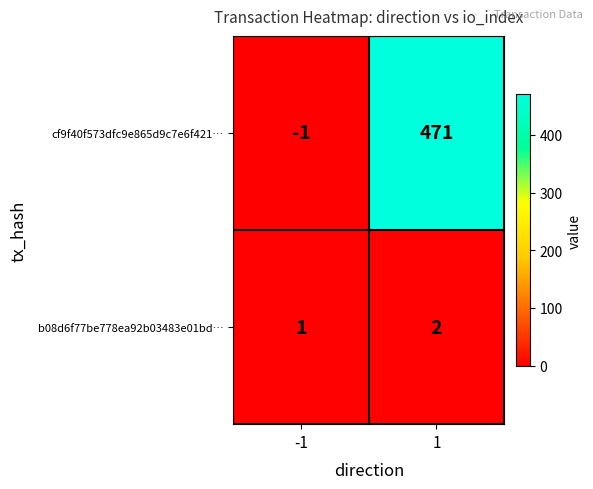

Is the value of cf9f40f573dfc9e865d9c7e6f421… at 1 greater than the value of b08d6f77be778ea92b03483e01bd… at 1?

Yes